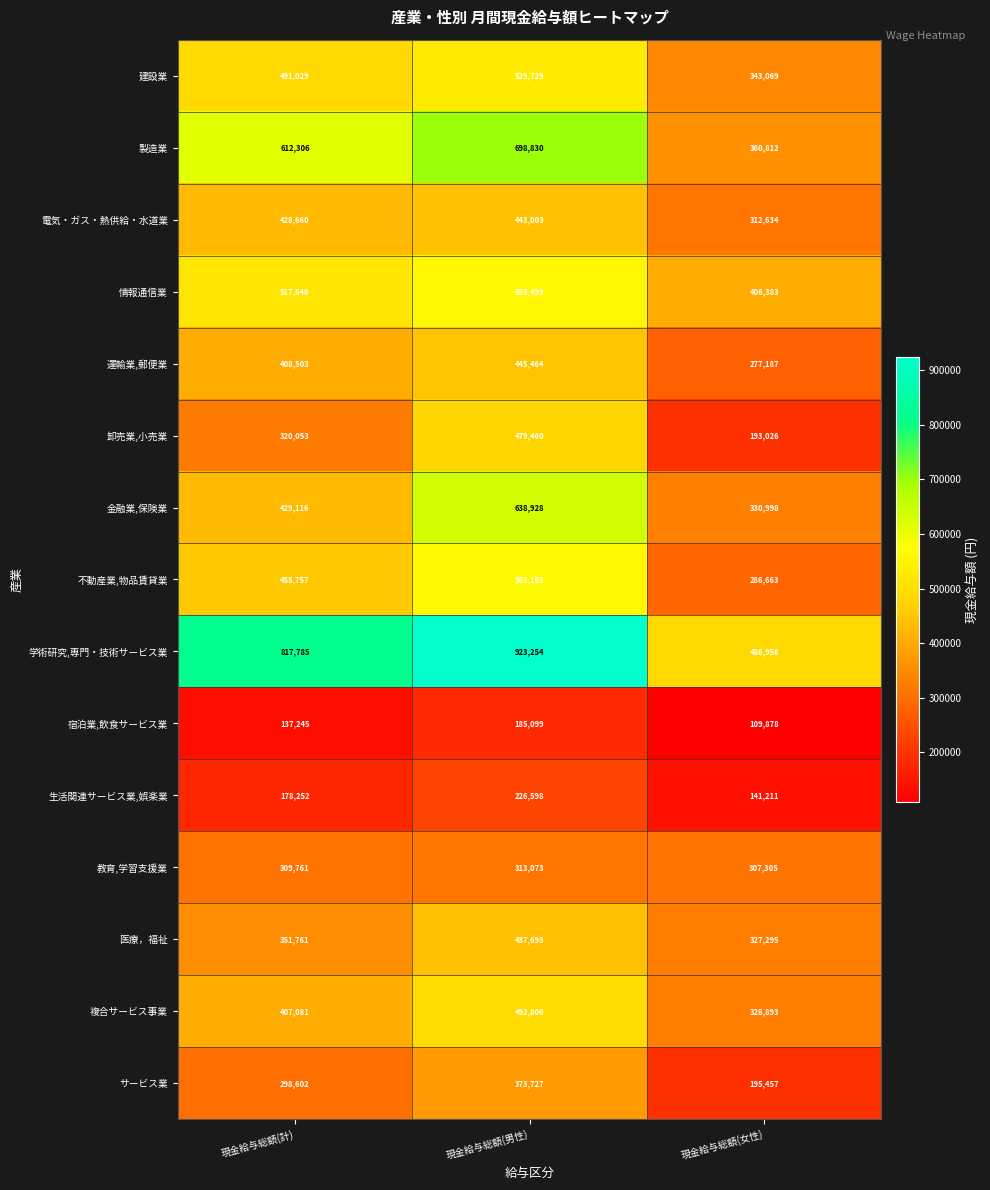

At which category is the sum across all series the highest?

現金給与総額(男性)